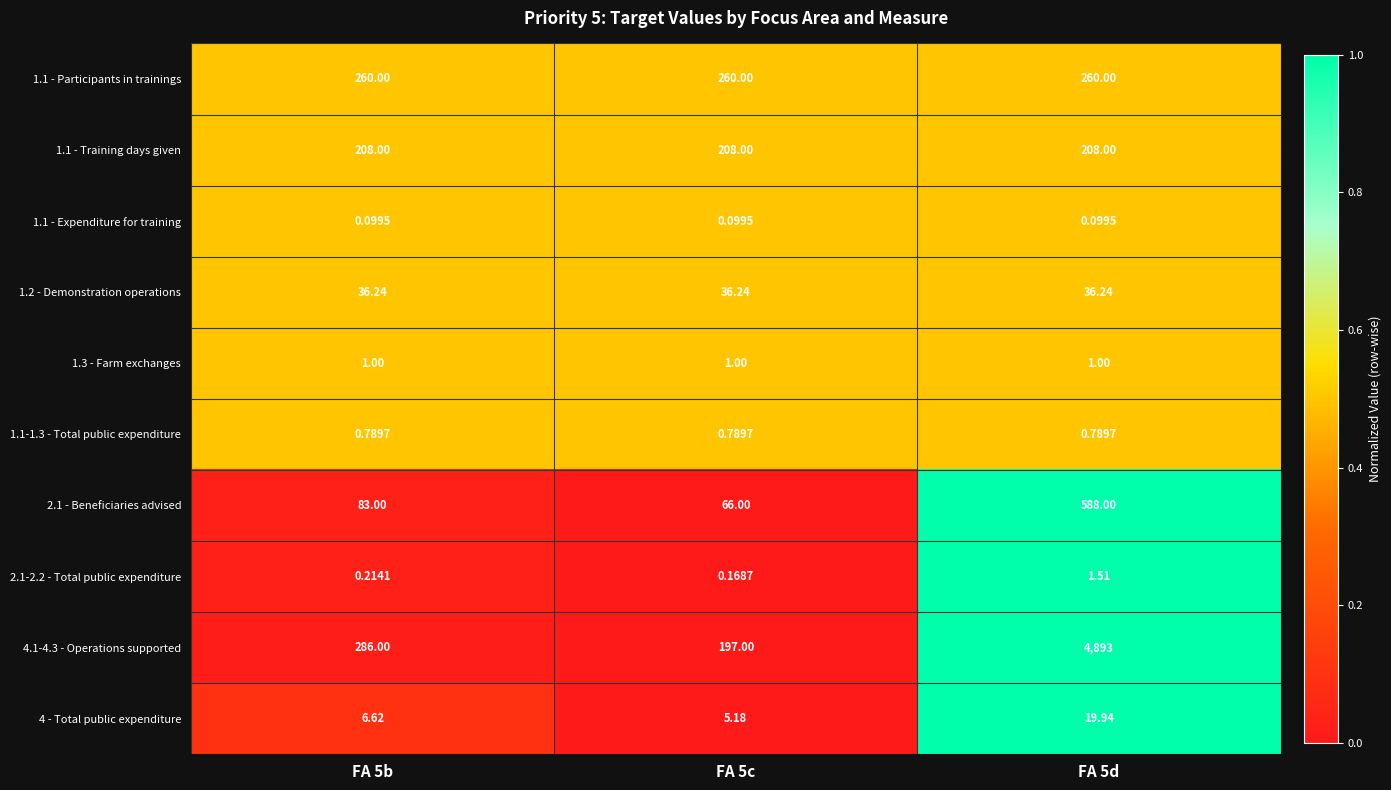

Is the value of 1.1-1.3 - Total public expenditure at FA 5b greater than the value of 1.1 - Training days given at FA 5b?

No